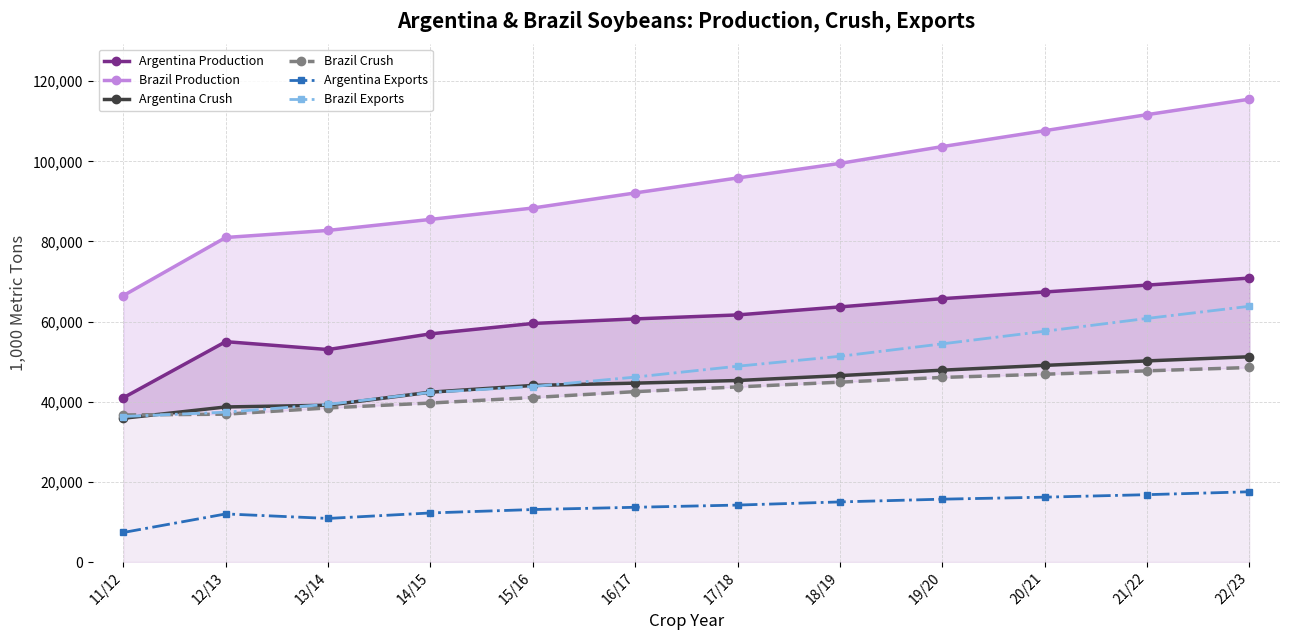

What is the label of the 5th point from the right?

18/19